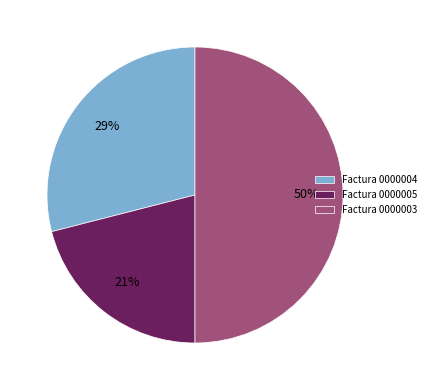

Is Factura 0000005 the majority of the pie?

No